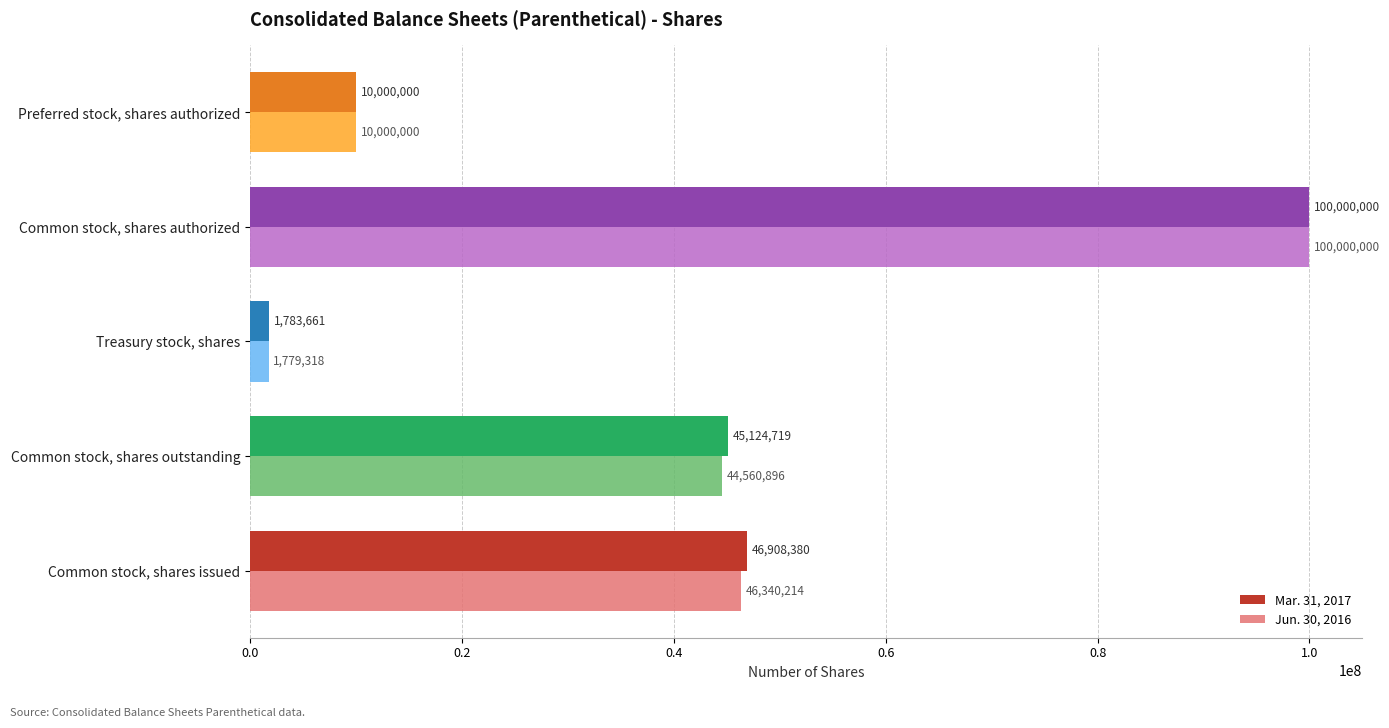

What is the sum of the Jun. 30, 2016 values at Common stock, shares outstanding and Preferred stock, shares authorized?

54560896